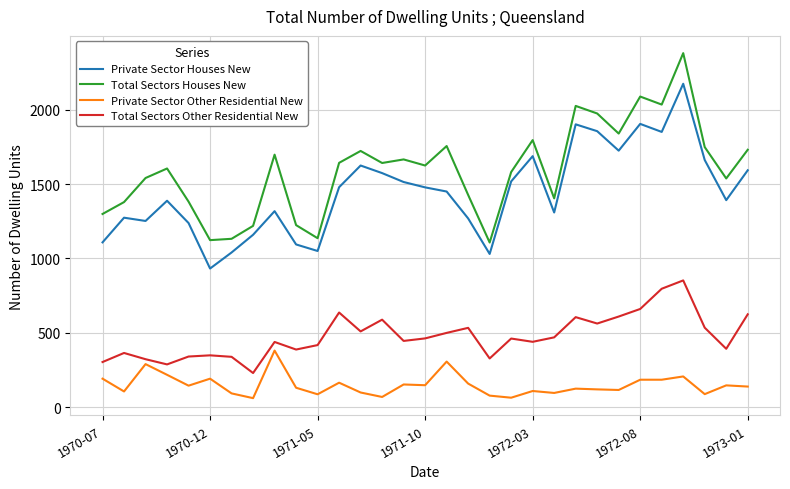

Which series has the largest total across all categories?

Total Sectors Houses New